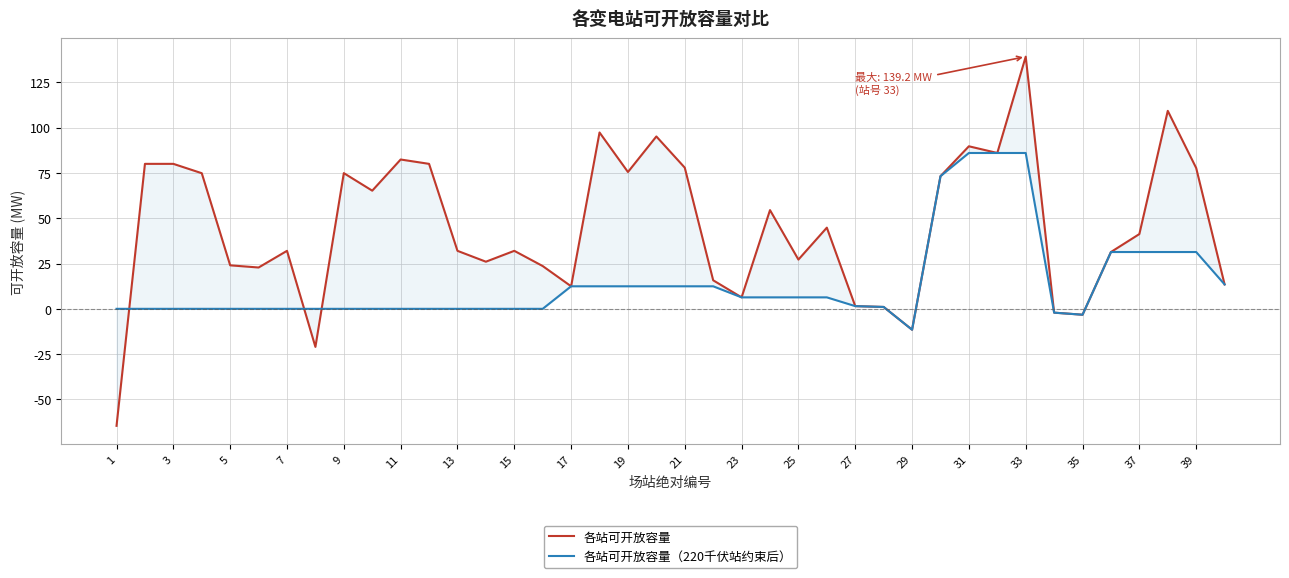

Which series has the largest range (max minus min)?

各站可开放容量